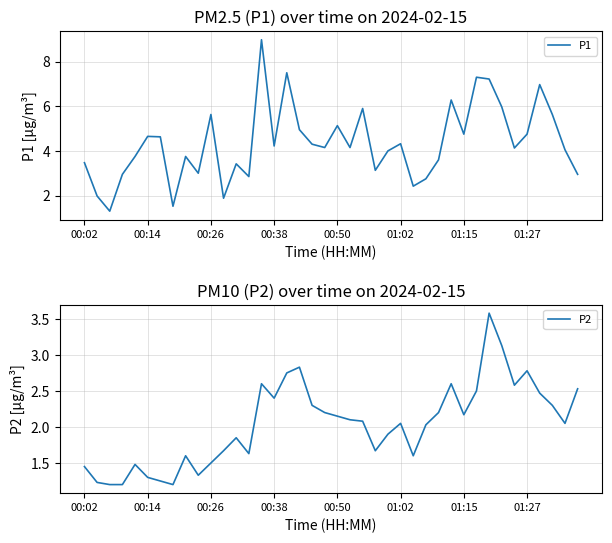

What is the maximum value for P1?

9.0